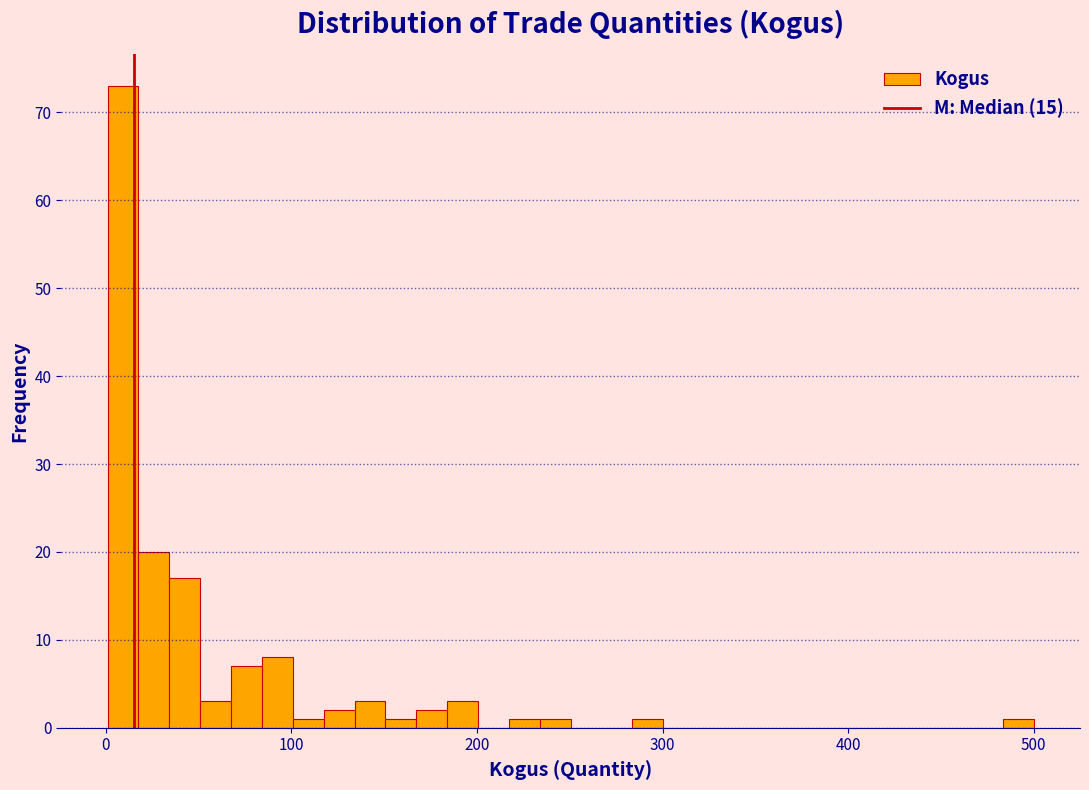

Around what value on the x-axis is the tallest bar? Give the approximate position of its centre, as read against the axis.

10